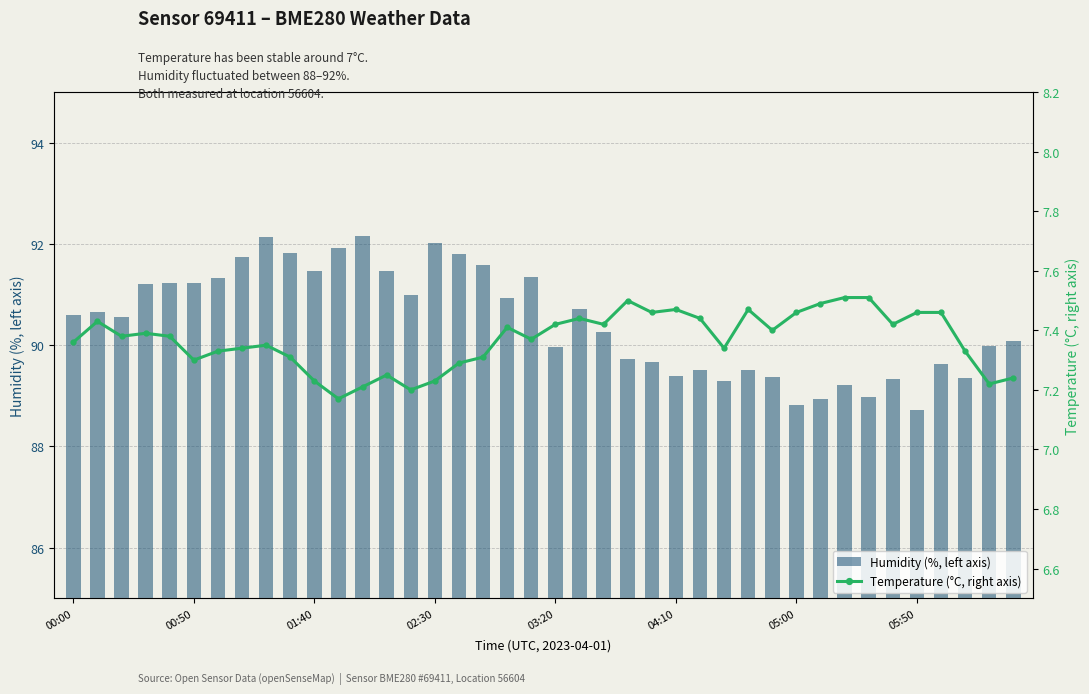

At which label does Temperature (°C, right axis) reach its peak?

32